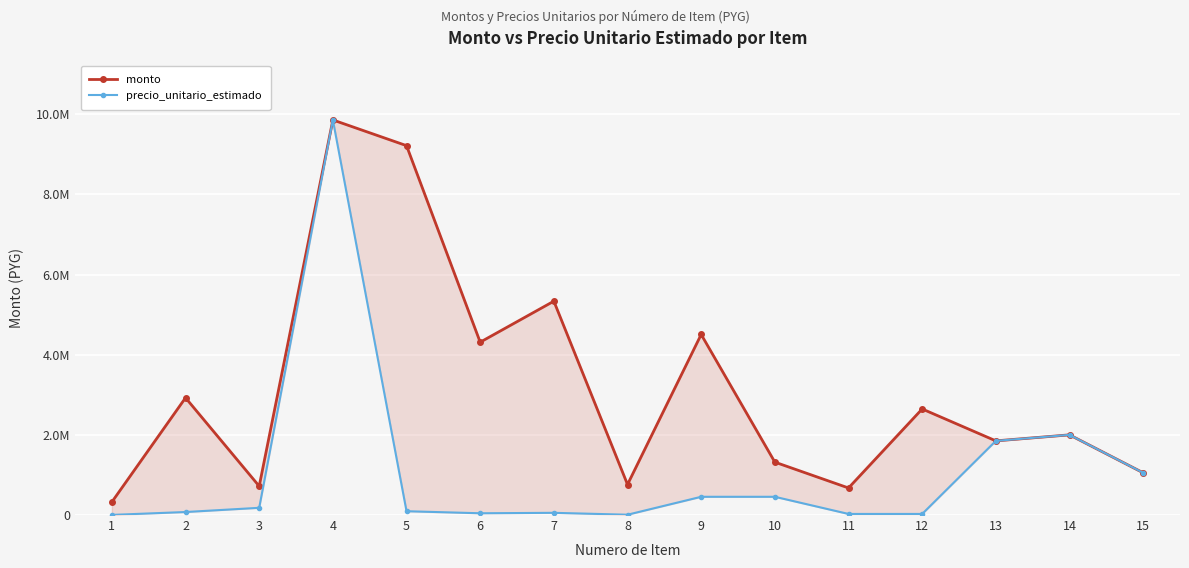

Rank the categories by monto value from highest to lowest.

4, 5, 7, 9, 6, 2, 12, 14, 13, 10, 15, 8, 3, 11, 1